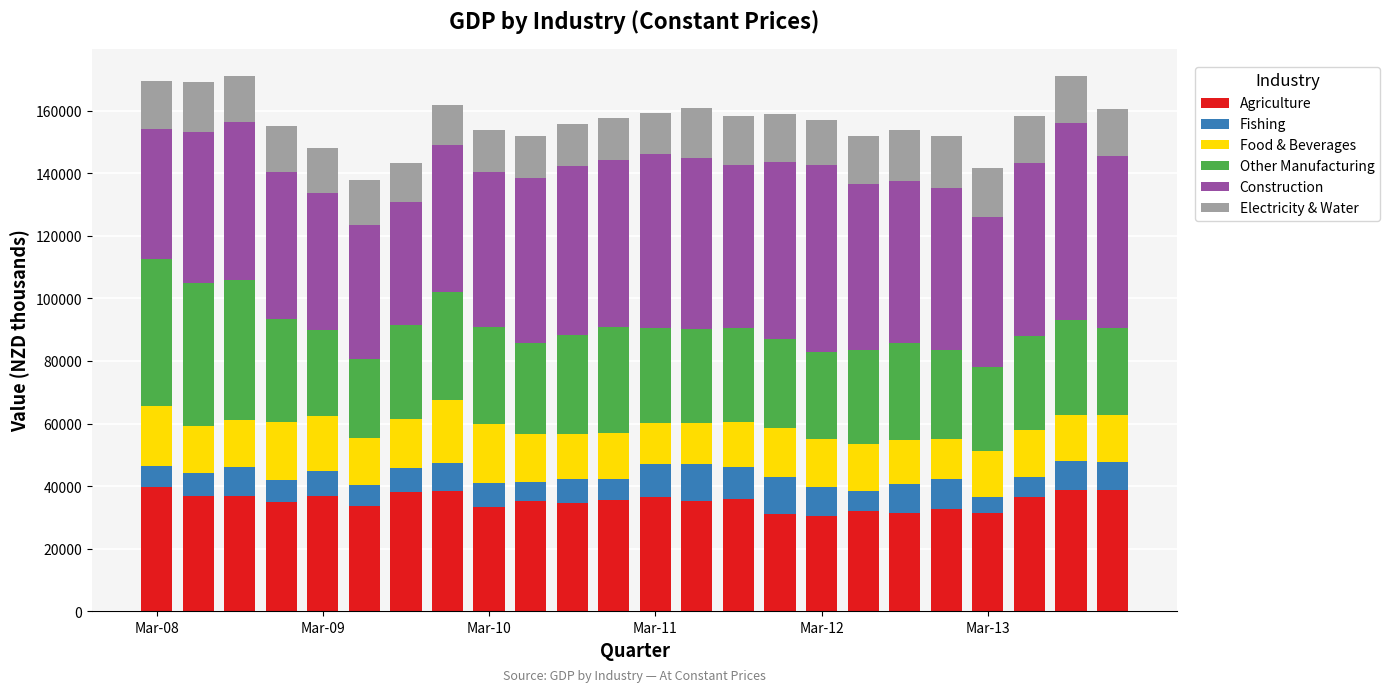

How many data points does each series have?

24